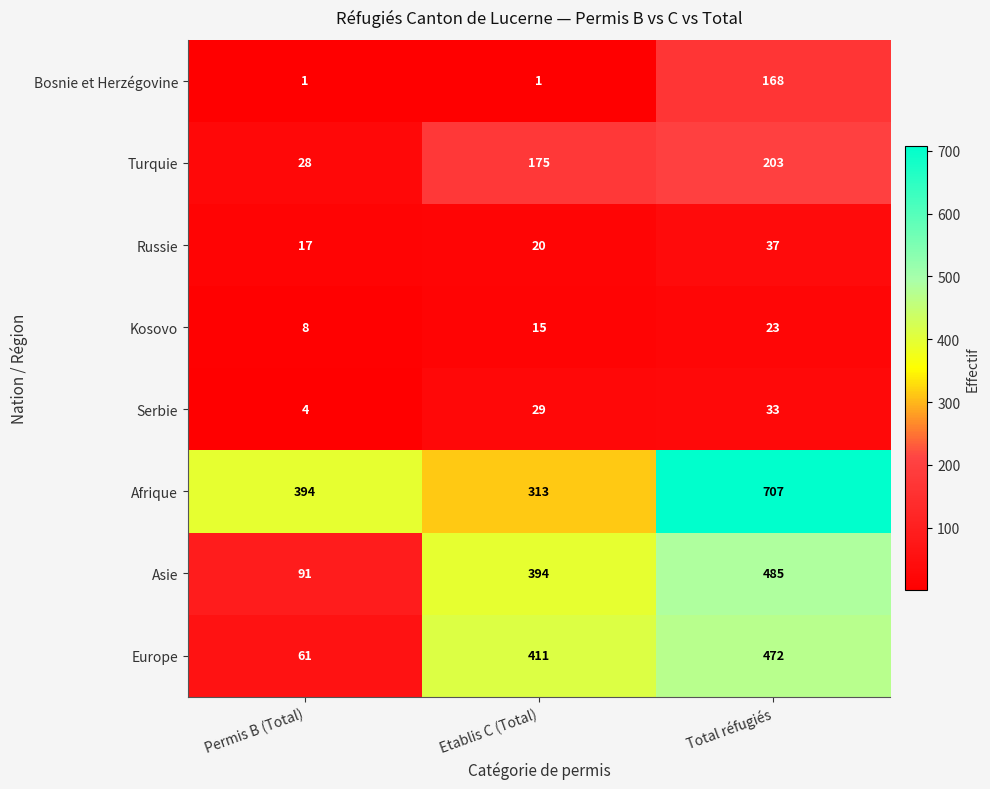

How many distinct data groups are displayed?

8